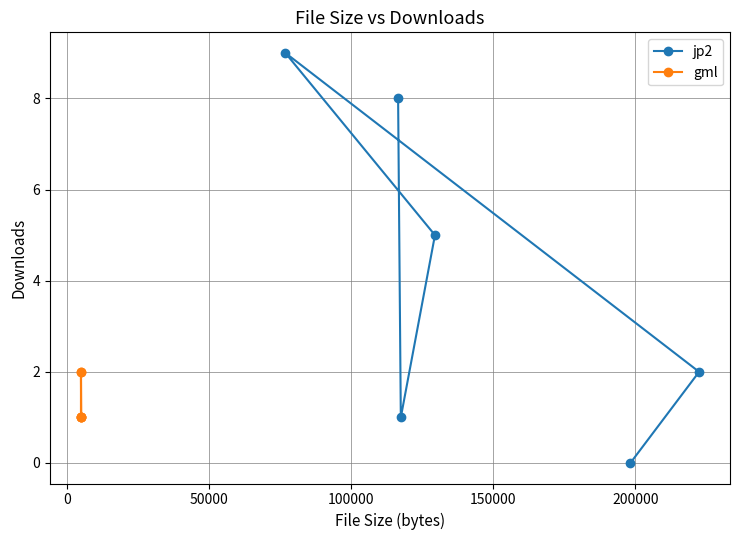

In jp2, how many points are higher than both neighbors (excluding endpoints)?

1